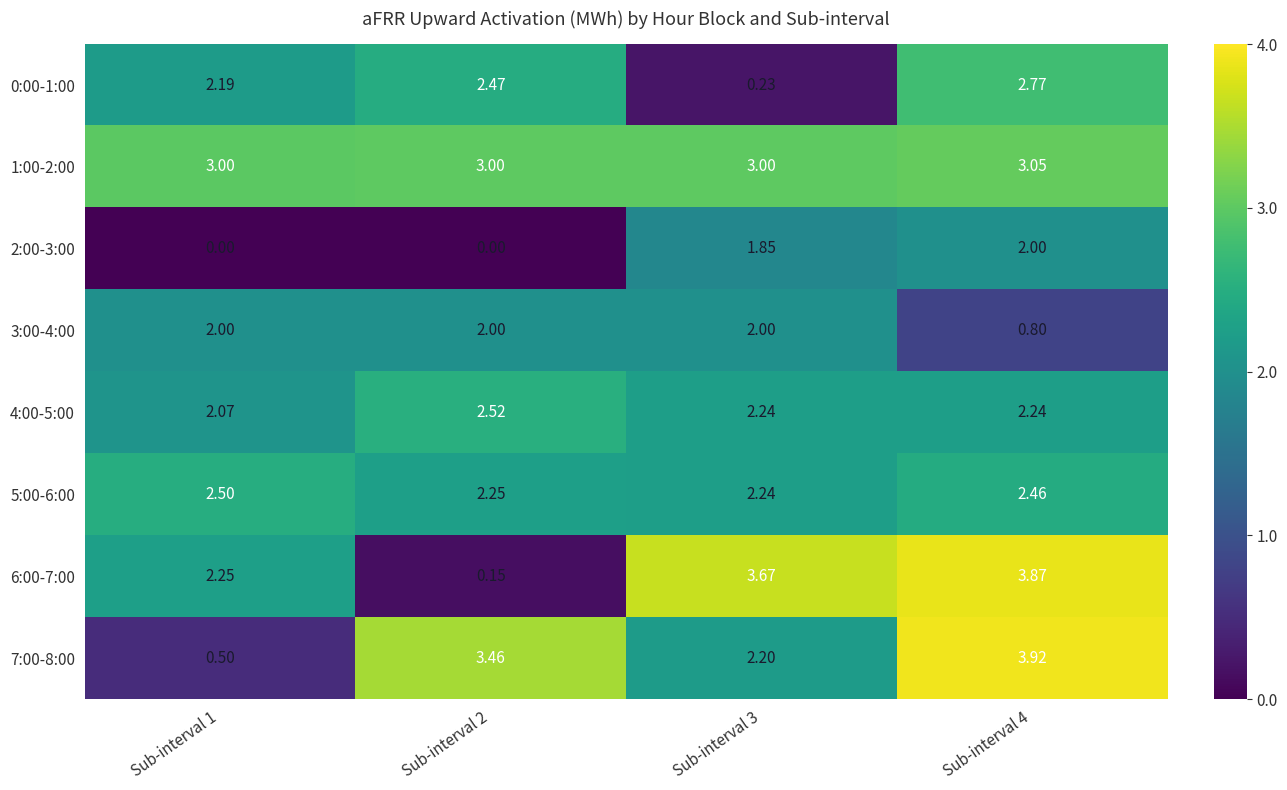

Is the value of 5:00-6:00 at Sub-interval 3 greater than the value of 6:00-7:00 at Sub-interval 1?

No